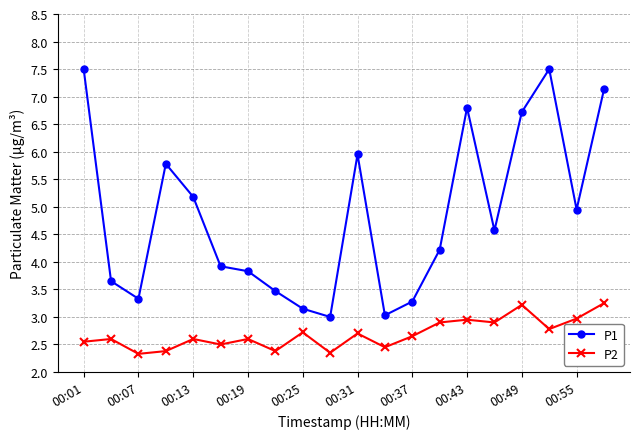

What is the difference between the maximum and minimum values in the P1 series?

4.5